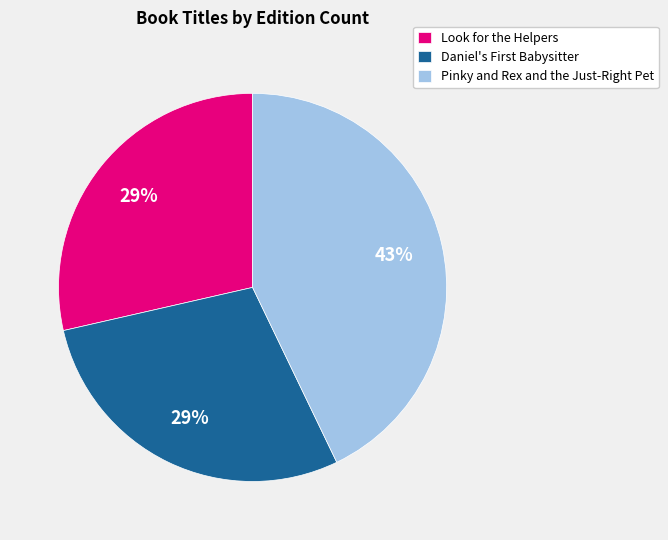

To the nearest percent, what percentage of the pie is Look for the Helpers?

29%